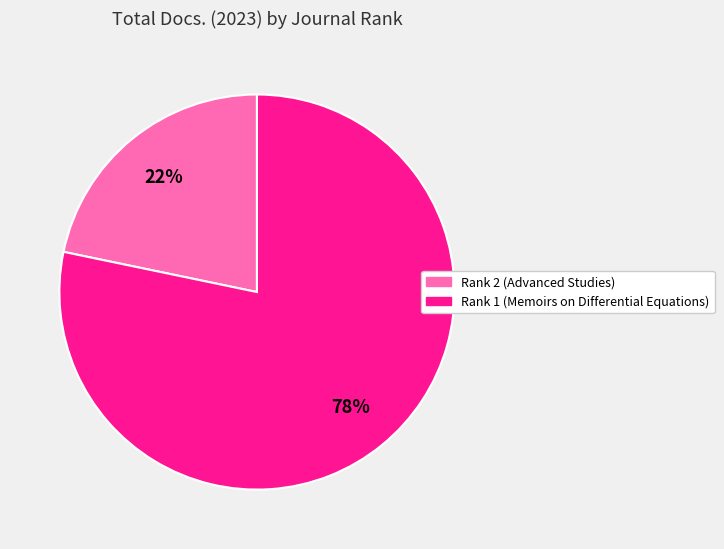

What is the ratio of the value at Rank 2 (Advanced Studies) to the value at Rank 1 (Memoirs on Differential Equations)?

0.3